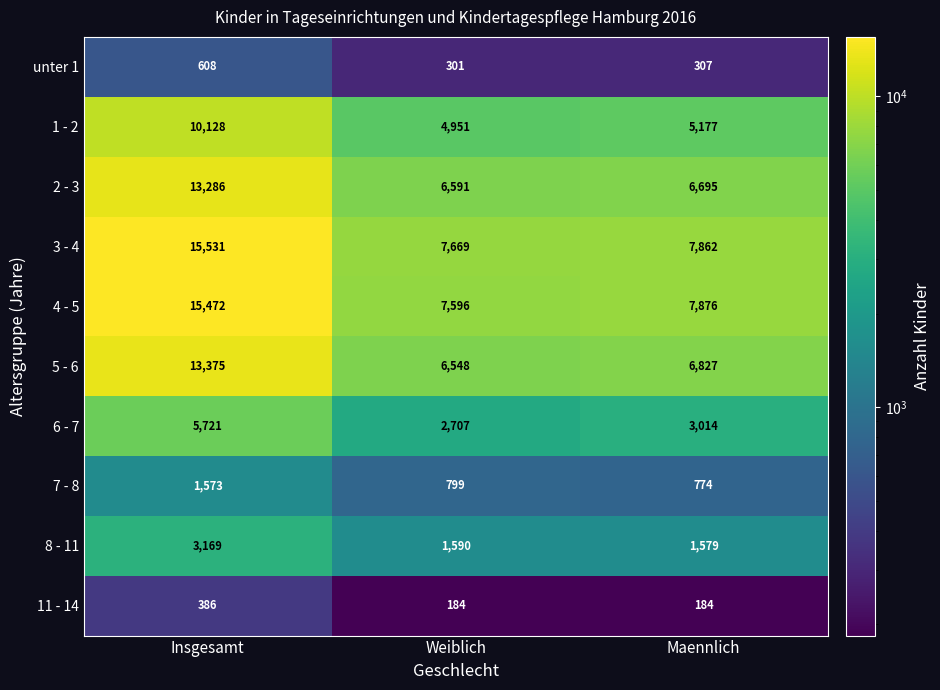

Which series has the largest range (max minus min)?

4 - 5